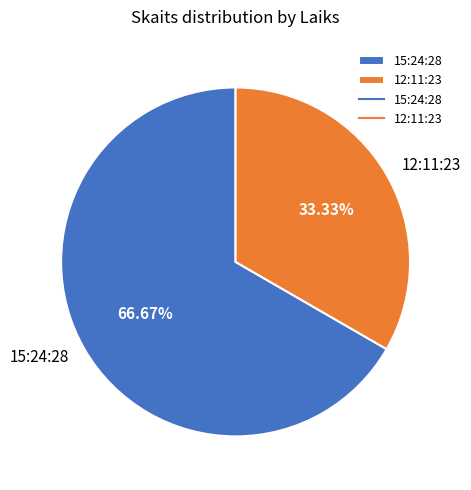

Which has a higher value, 15:24:28 or 12:11:23?

15:24:28